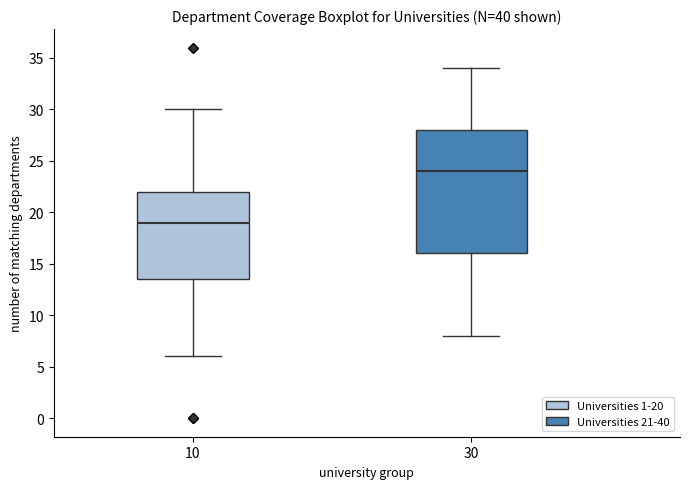

Which box's median line is the highest?

30